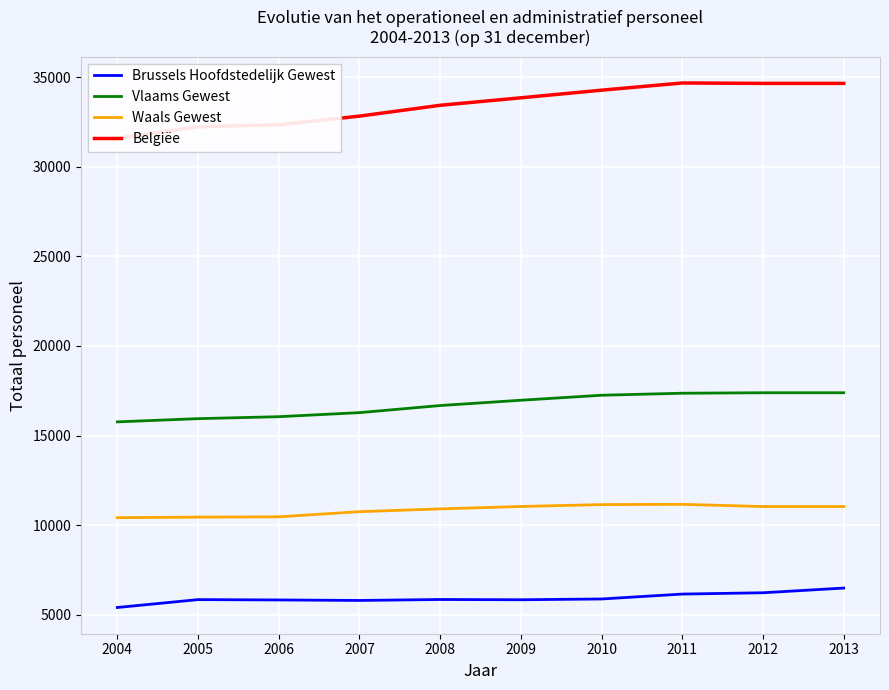

What is the maximum value shown in the chart?

34671